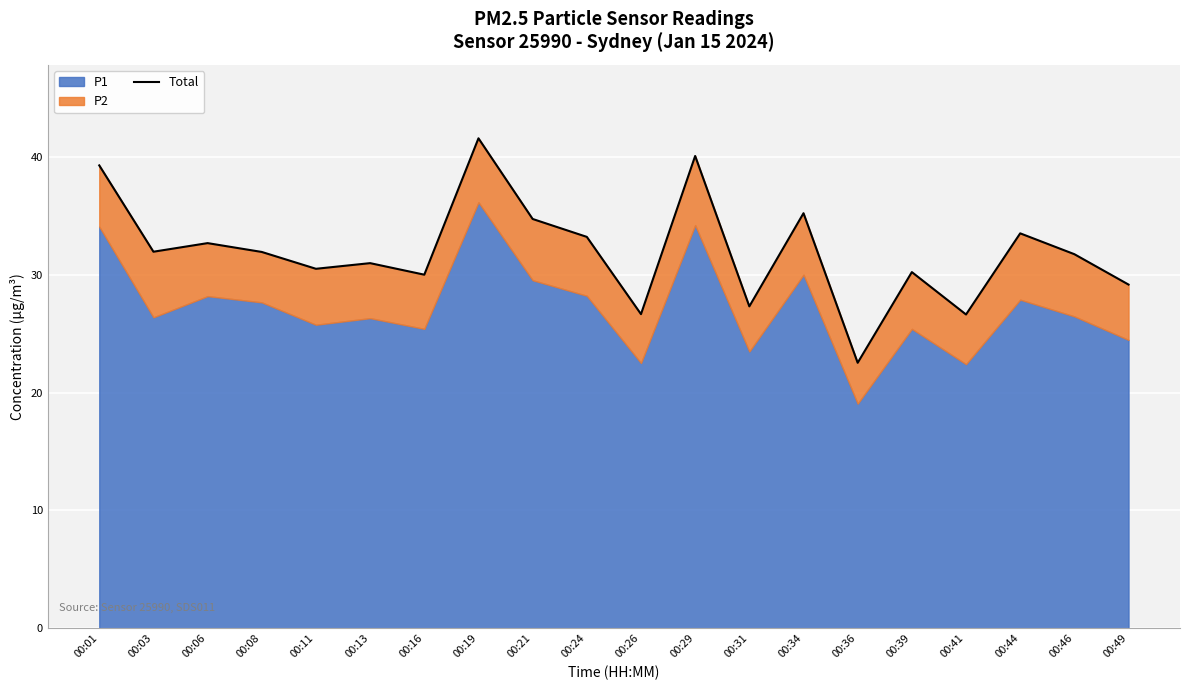

Reading right to left, list all the values displayed in this chart.

29.2	31.8	33.5	26.6	30.2	22.5	35.2	27.3	40.1	26.7	33.2	34.8	41.6	30.0	31.0	30.5	32.0	32.7	32.0	39.3